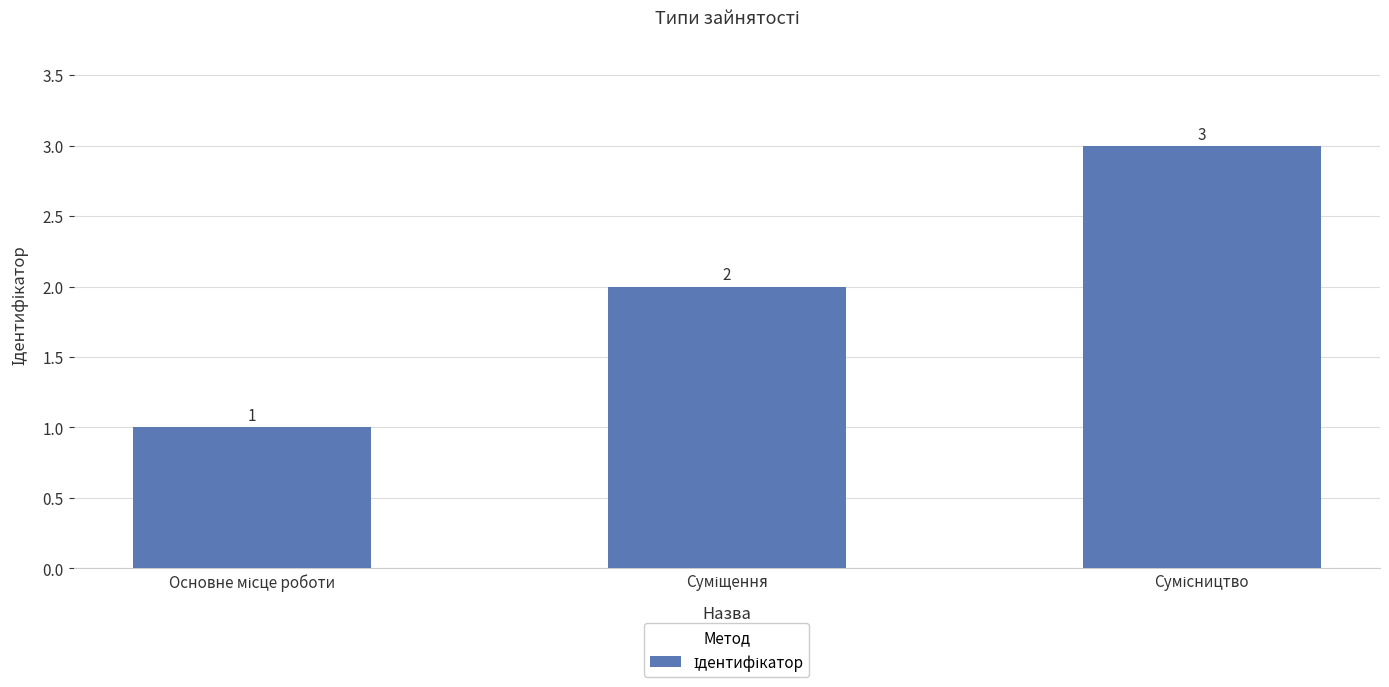

What is the maximum value shown in the chart?

3